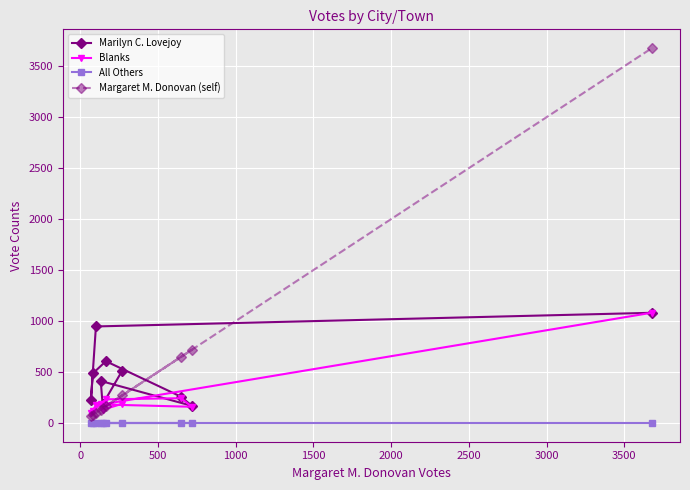

Which series has the widest spread of values?

Margaret M. Donovan (self)